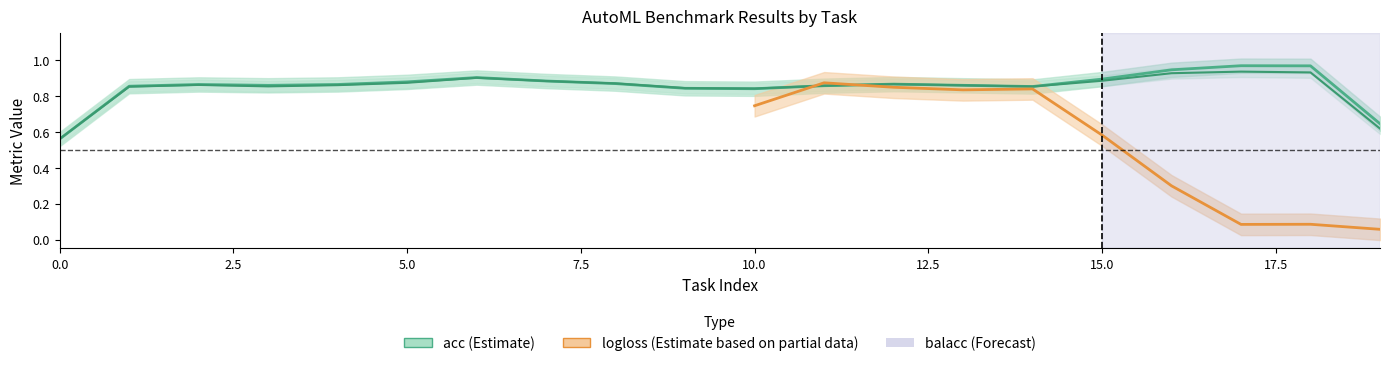

Between 5 and 18, which is larger?

18